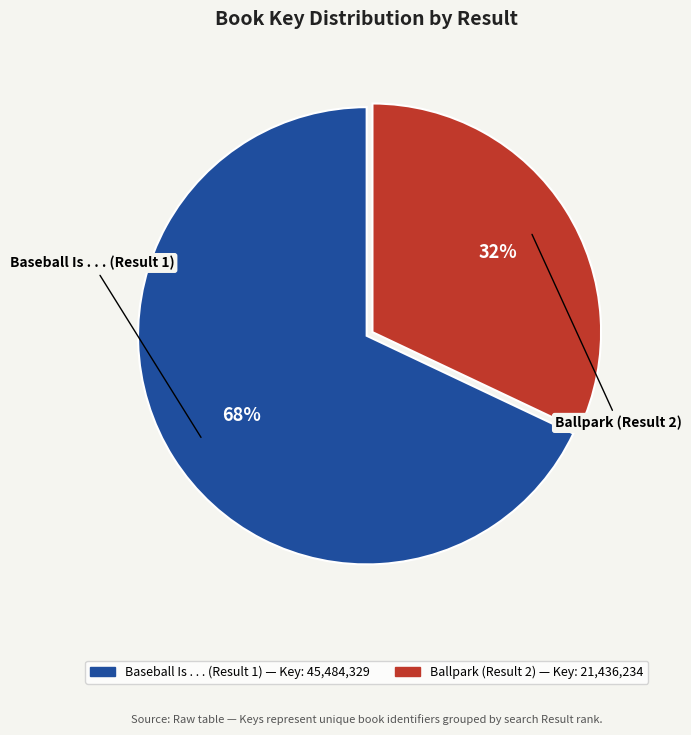

To the nearest percent, what is the average slice percentage?

50%